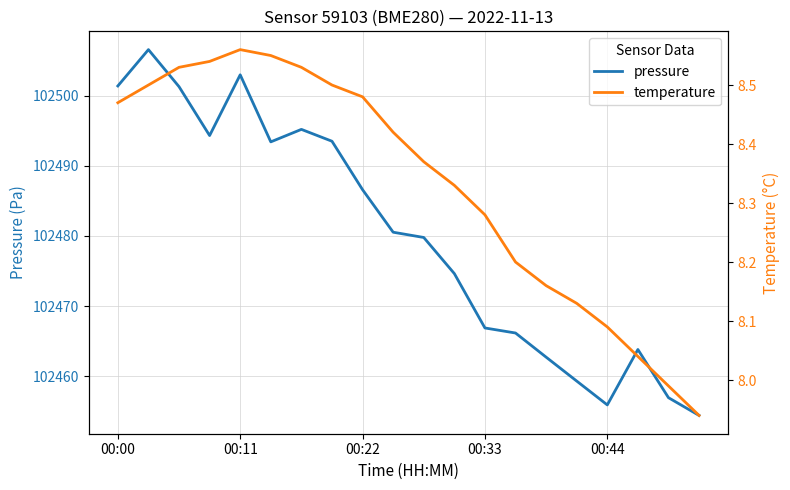

Which series has the largest total across all categories?

pressure